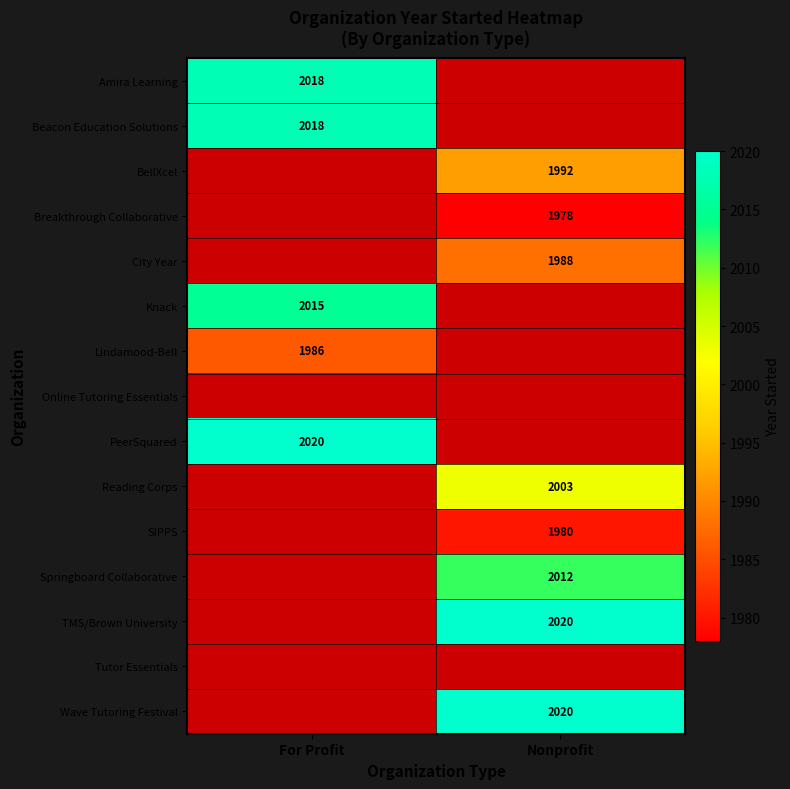

Which category has the lowest value across all series?

Nonprofit